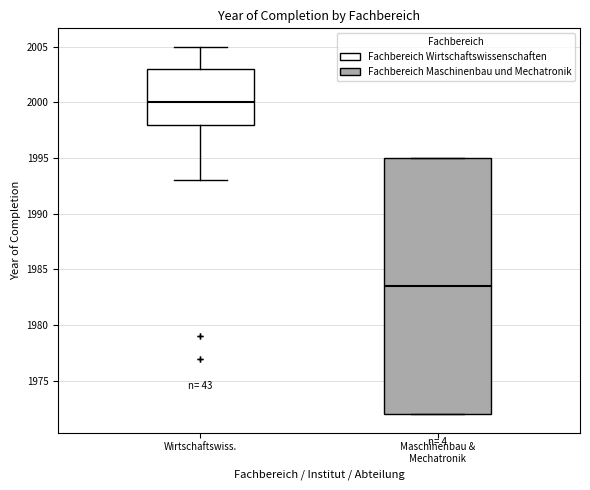

Comparing the boxes themselves (not the whiskers), which one is the tallest?

Maschinenbau & Mechatronik